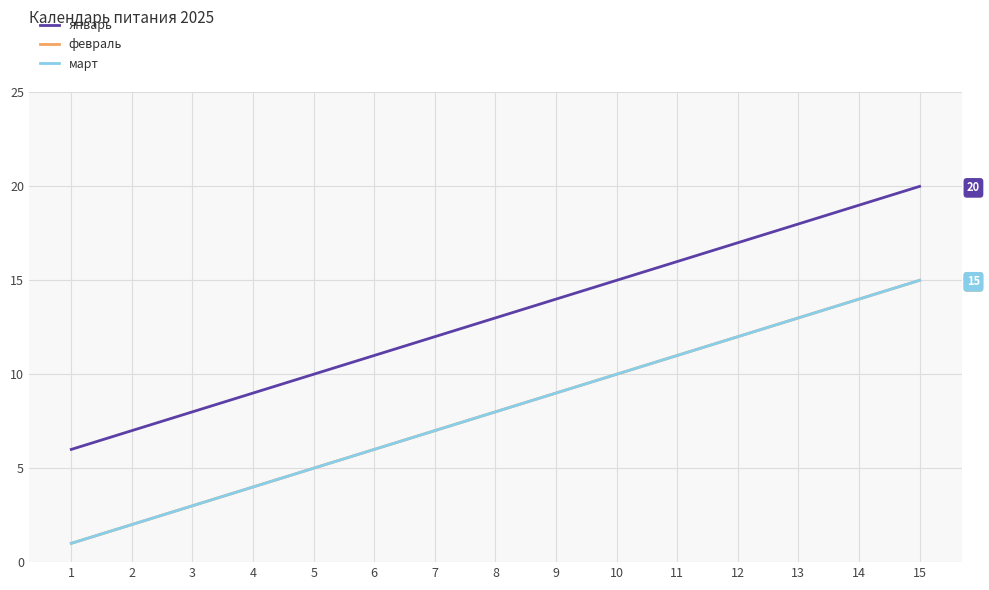

What is the total value across all series at 9?

32